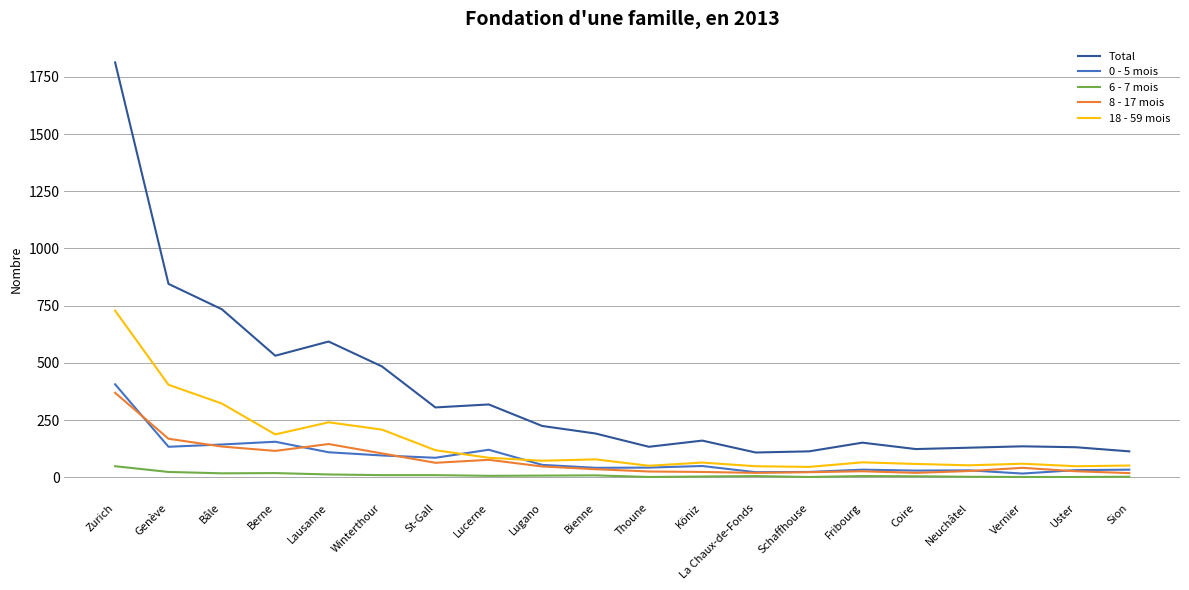

True or false: Total and 18 - 59 mois cross at least once.

False